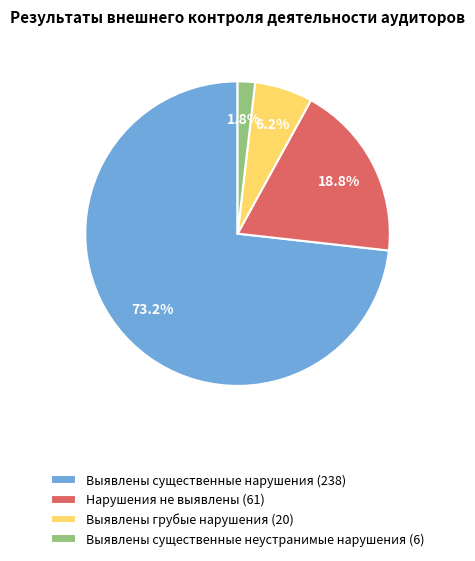

Do Нарушения не выявлены and Выявлены существенные нарушения together represent more than half of the pie?

Yes